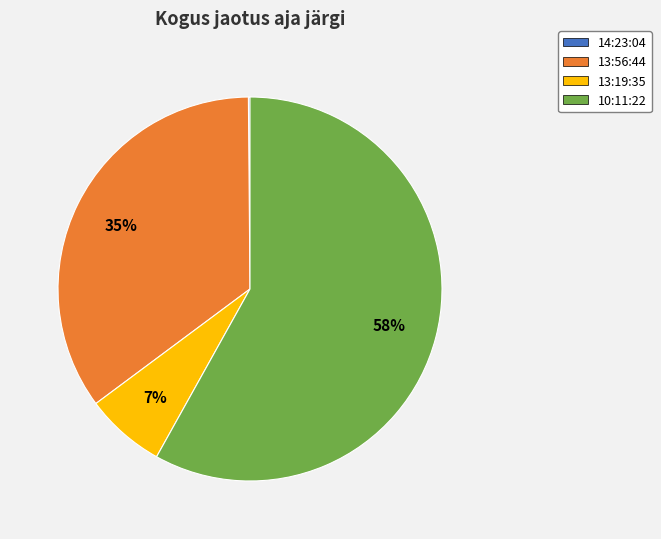

Is it true that 13:19:35 is 14% of the pie?

False